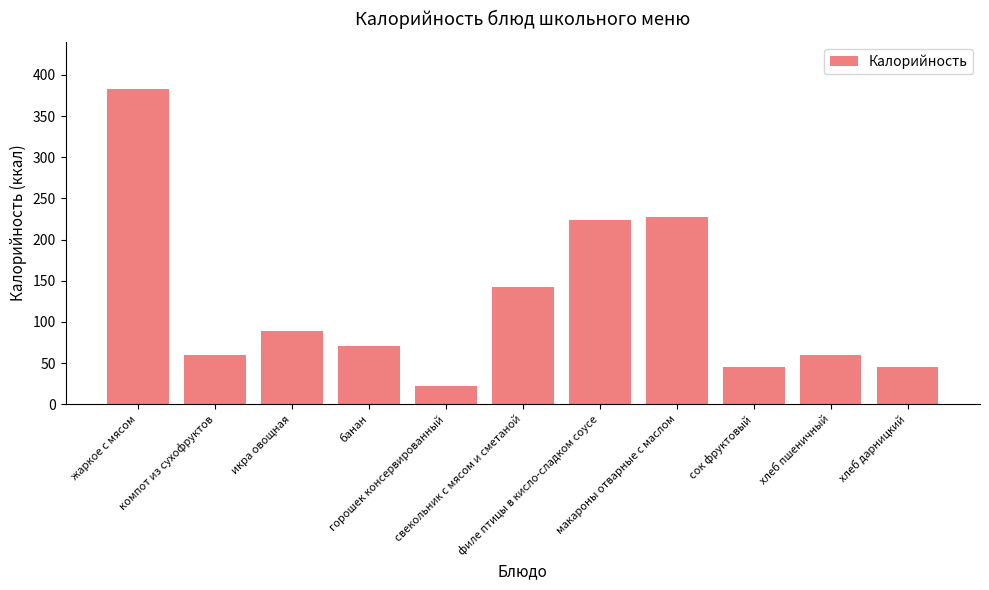

What position from the right is филе птицы в кисло-сладком соусе?

5